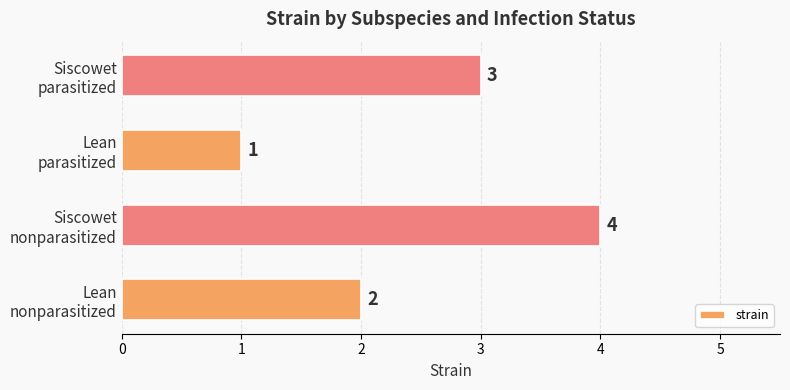

Reading bottom to top, extract all data points from this chart.

2	4	1	3